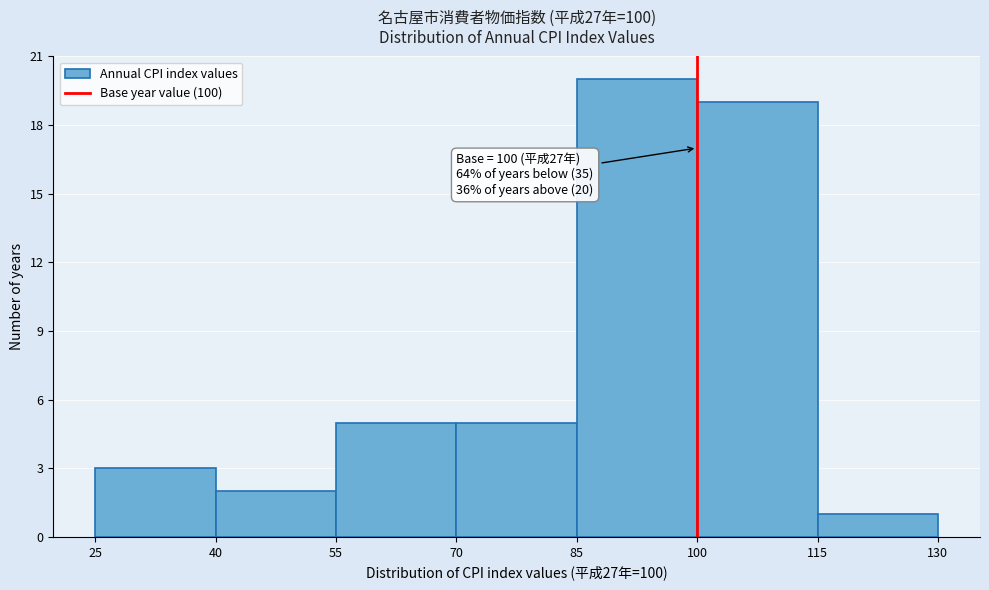

Which range on the x-axis has the tallest bar?

85 to 100